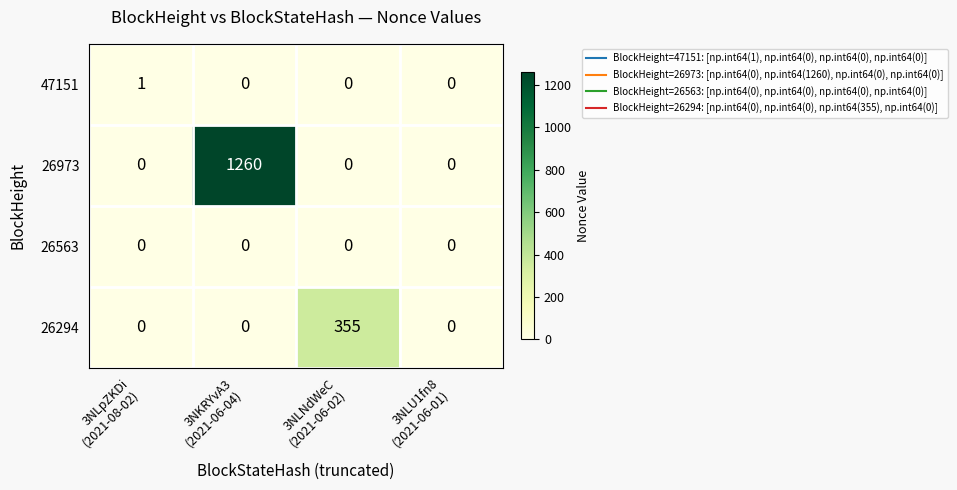

Which series has the largest range (max minus min)?

26973